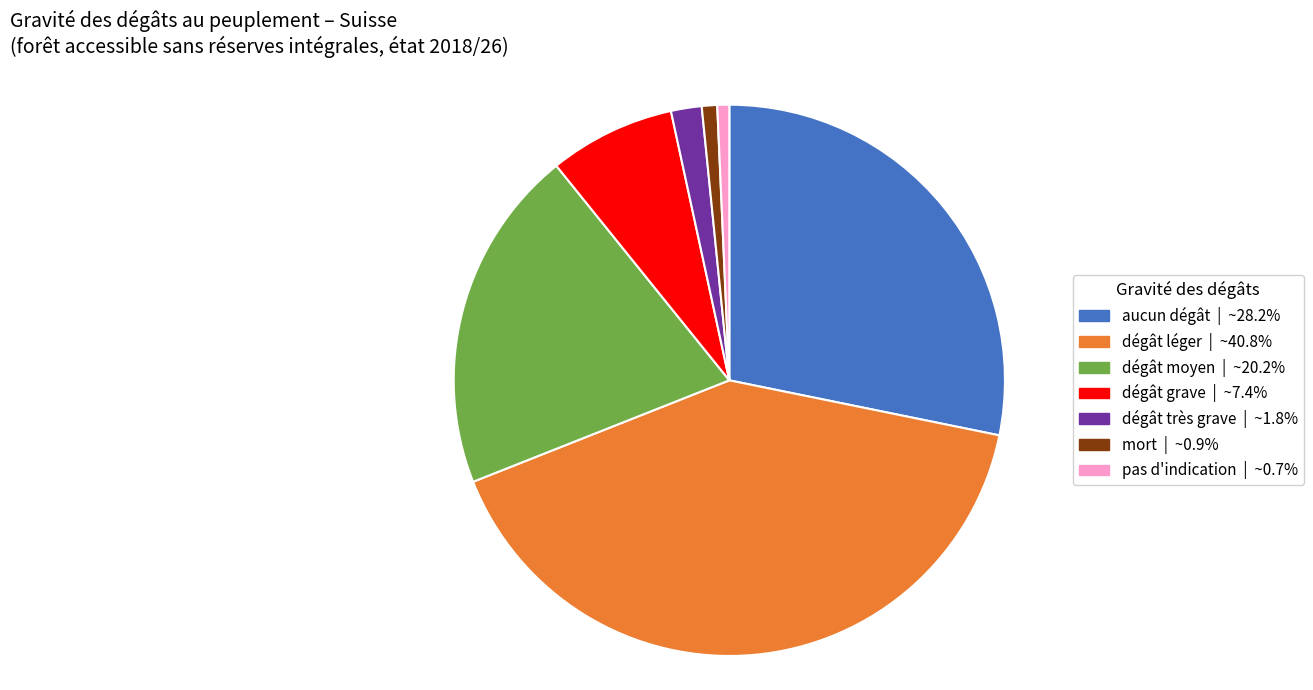

Which has a higher value, dégât très grave or dégât léger?

dégât léger